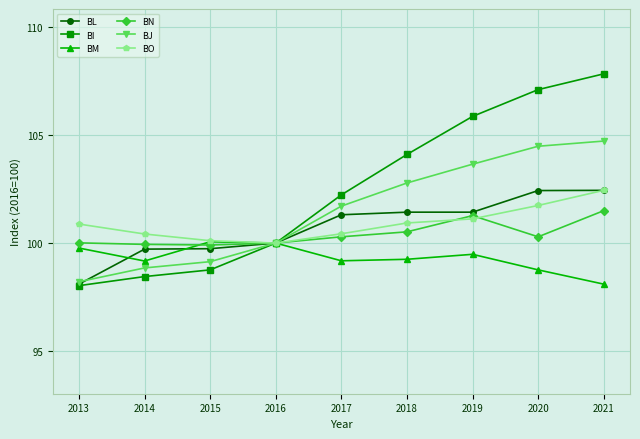

What is the difference between the highest and lowest values at 2019?

6.4